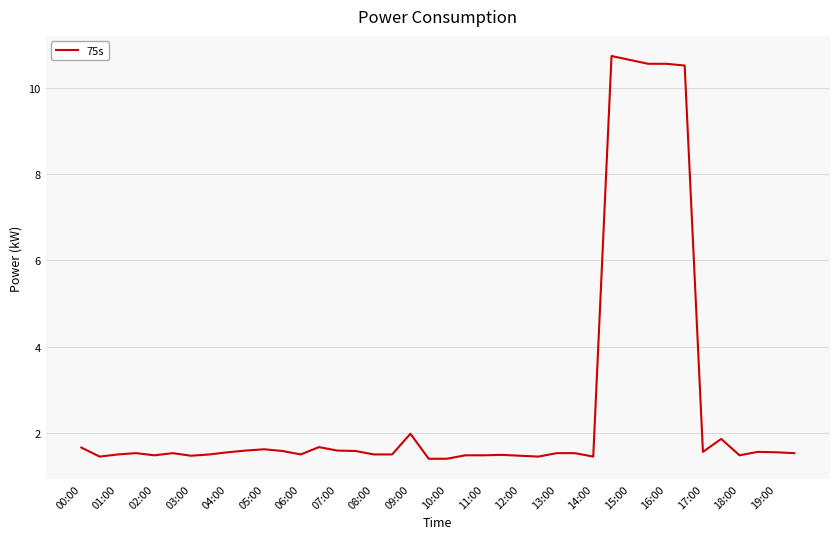

What is the difference between the maximum and minimum values?

9.3